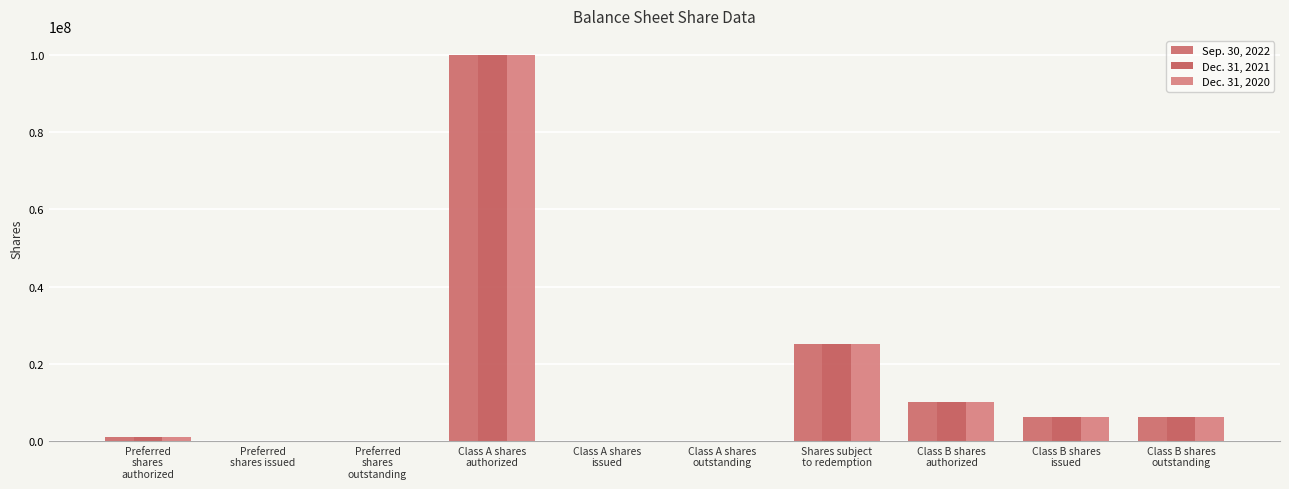

Is the value of Dec. 31, 2021 at Shares subject
to redemption greater than the value of Sep. 30, 2022 at Preferred
shares
outstanding?

Yes